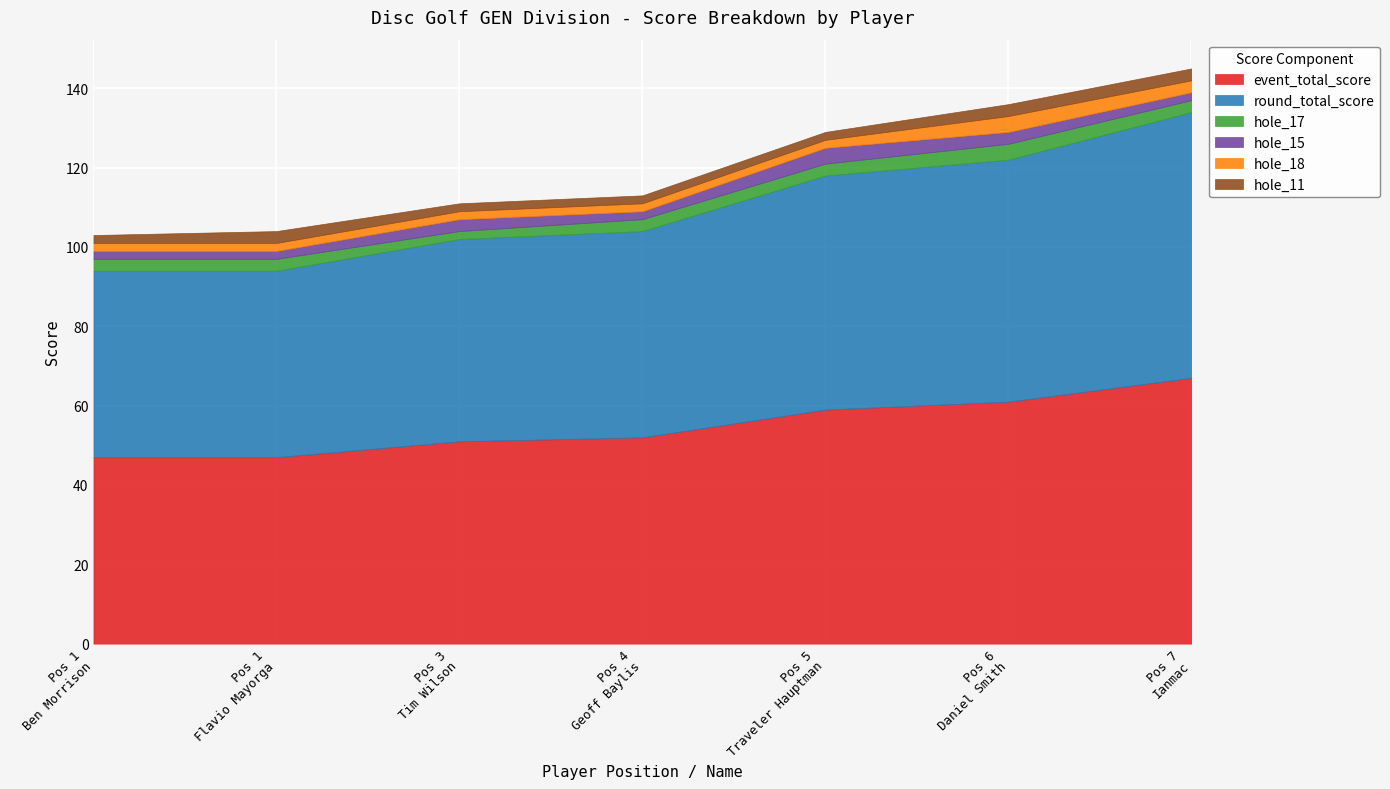

What is the total value across all series at 5?

129